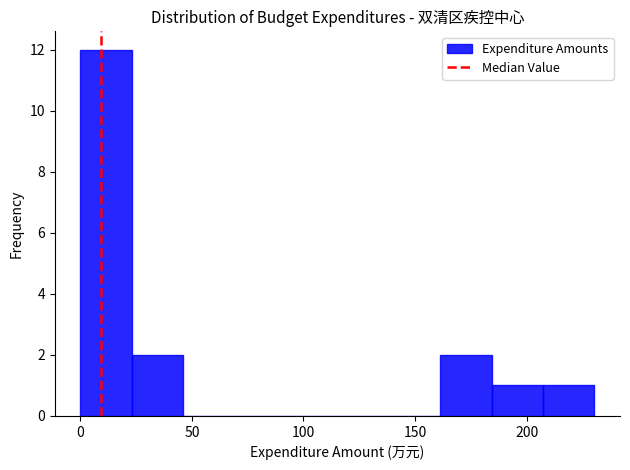

Over which range of the x-axis is the bar tallest?

0 to 25